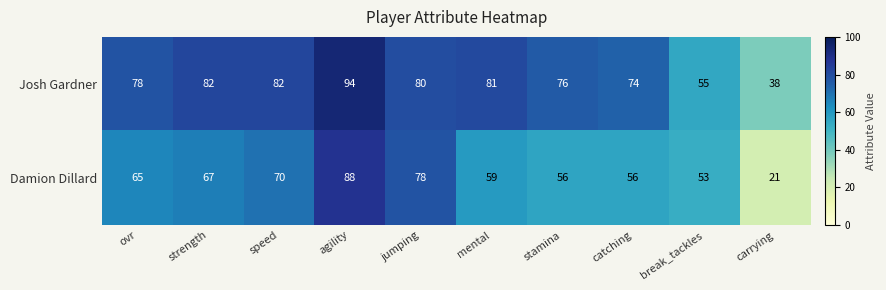

What is the spread (max minus min) of values at agility?

6